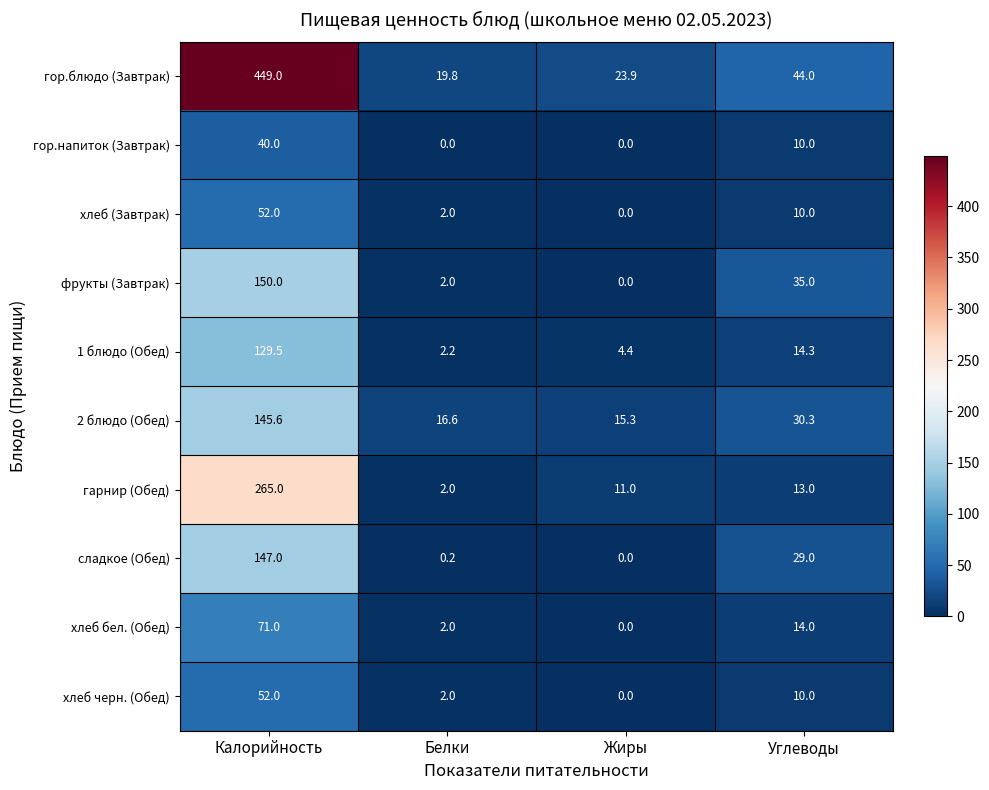

Which series has the largest total across all categories?

гор.блюдо (Завтрак)